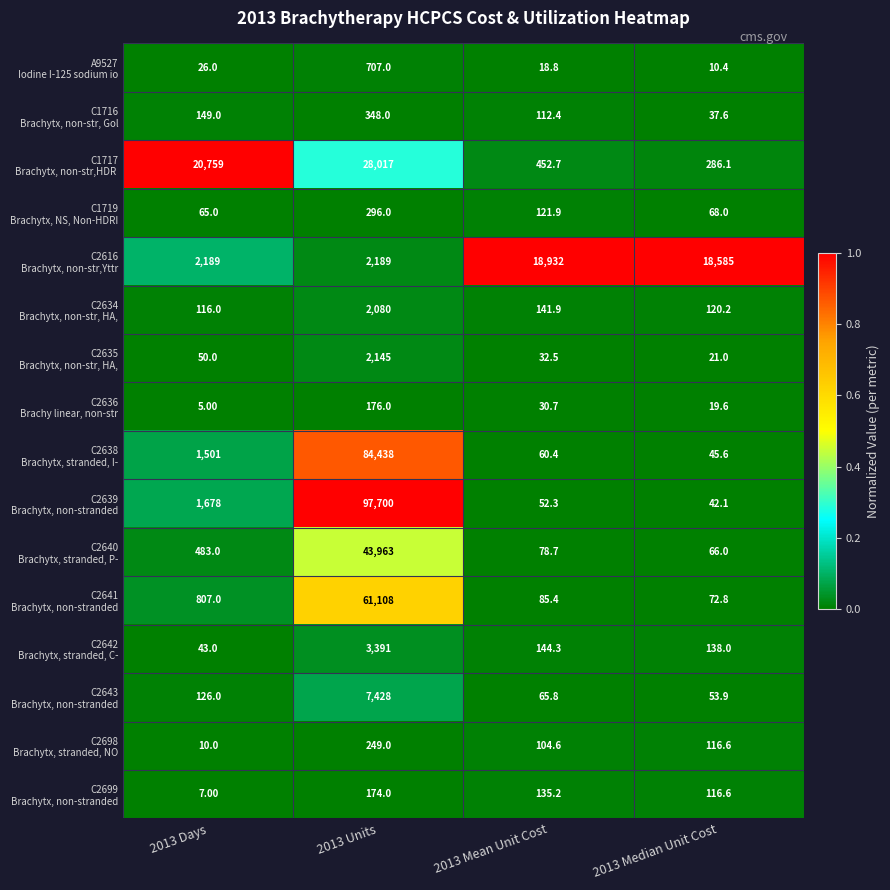

At which category is the sum across all series the highest?

2013 Units